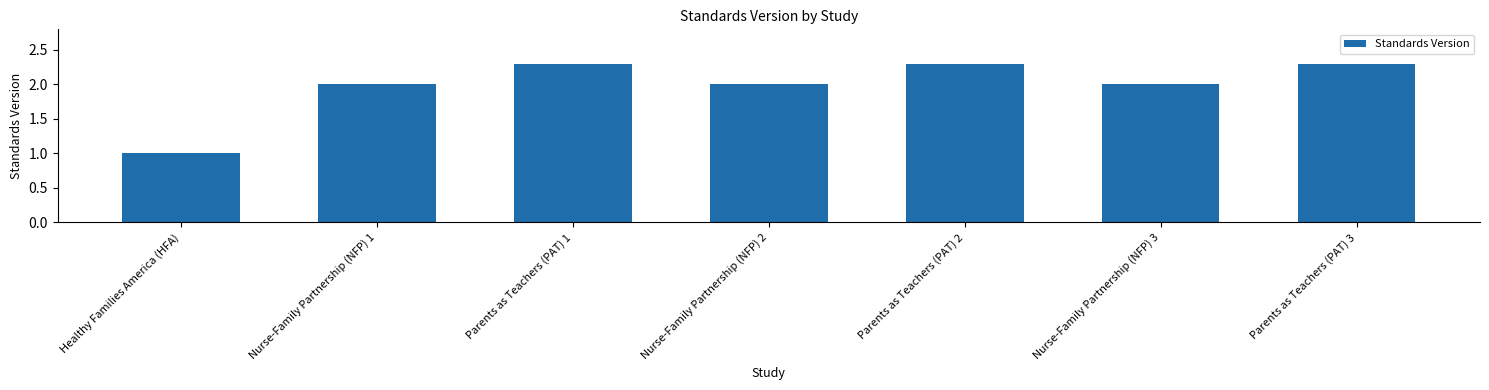

What is the minimum value shown in the chart?

1.0